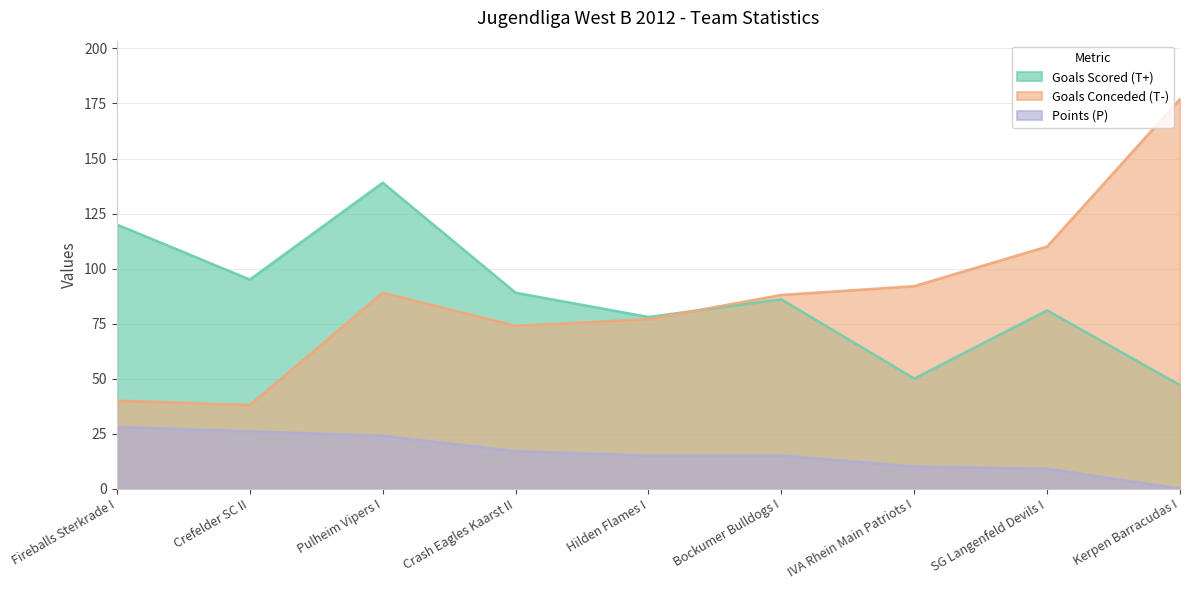

Between Hilden Flames I and IVA Rhein Main Patriots I, which series saw the biggest shift?

Goals Scored (T+)